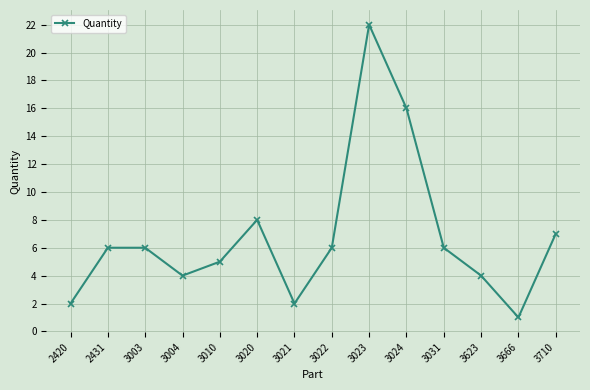

What is the value of the 6th point from the left?

8